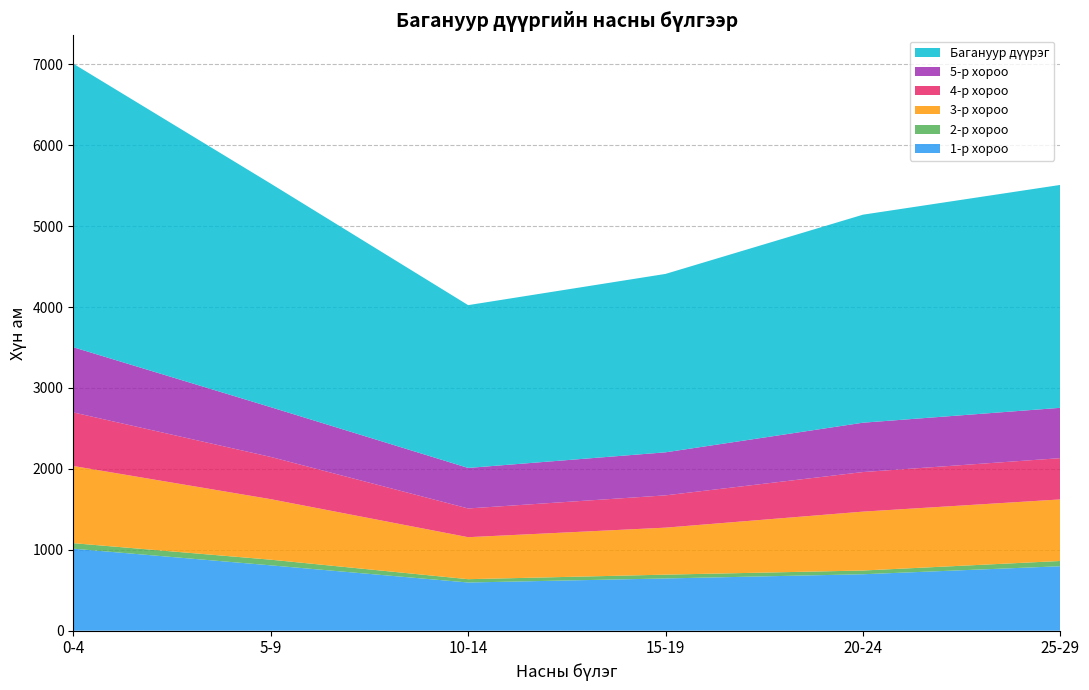

At which category is the sum across all series the highest?

0-4